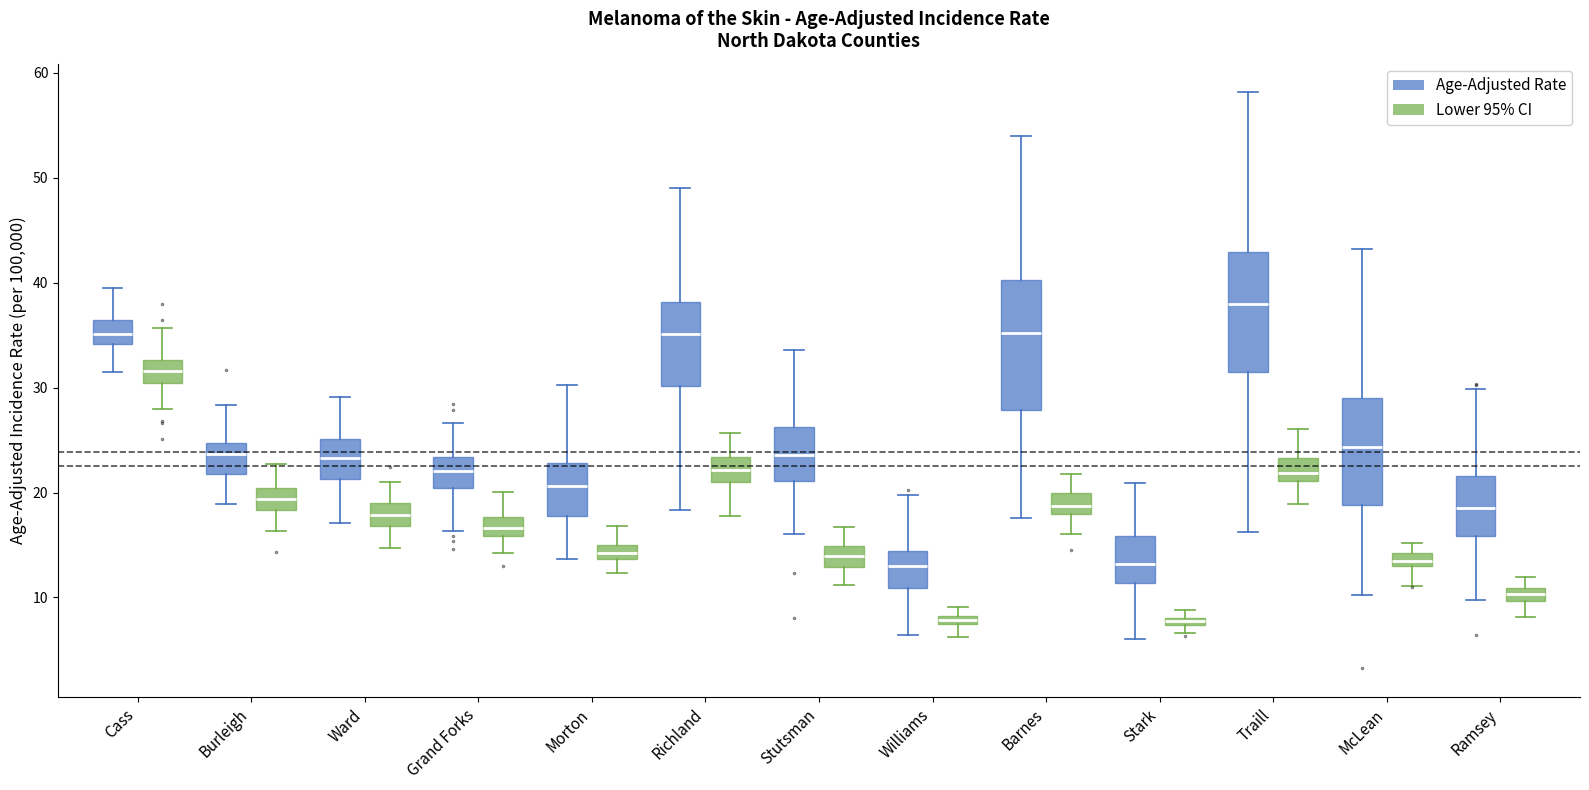

Where is the upper edge of the box for Barnes (Age-Adjusted Rate) on the y-axis? The values are not printed on the chart, so give them approximately, as read against the axis.

40